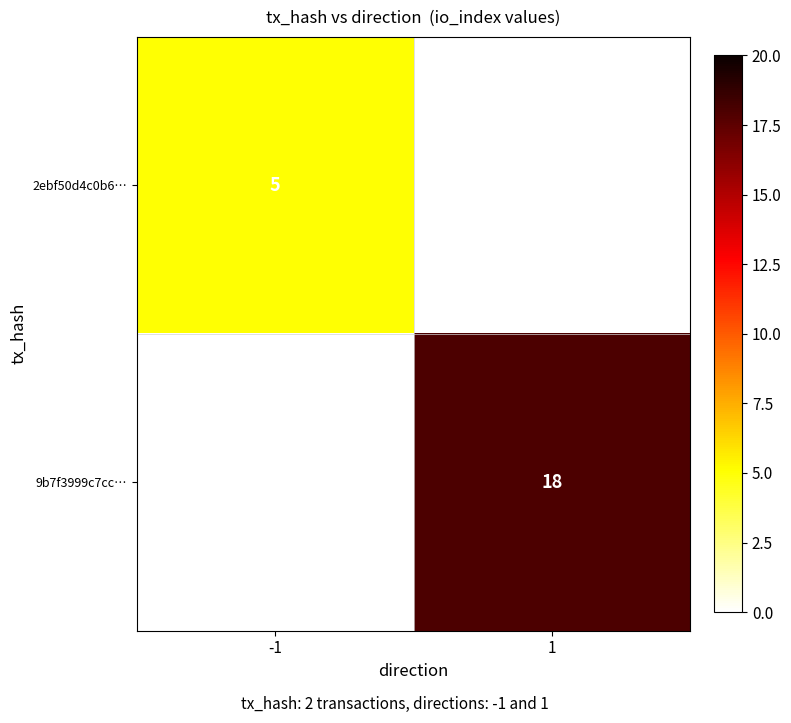

The 9b7f3999c7cc… series shows 18 at 1. True or false?

True